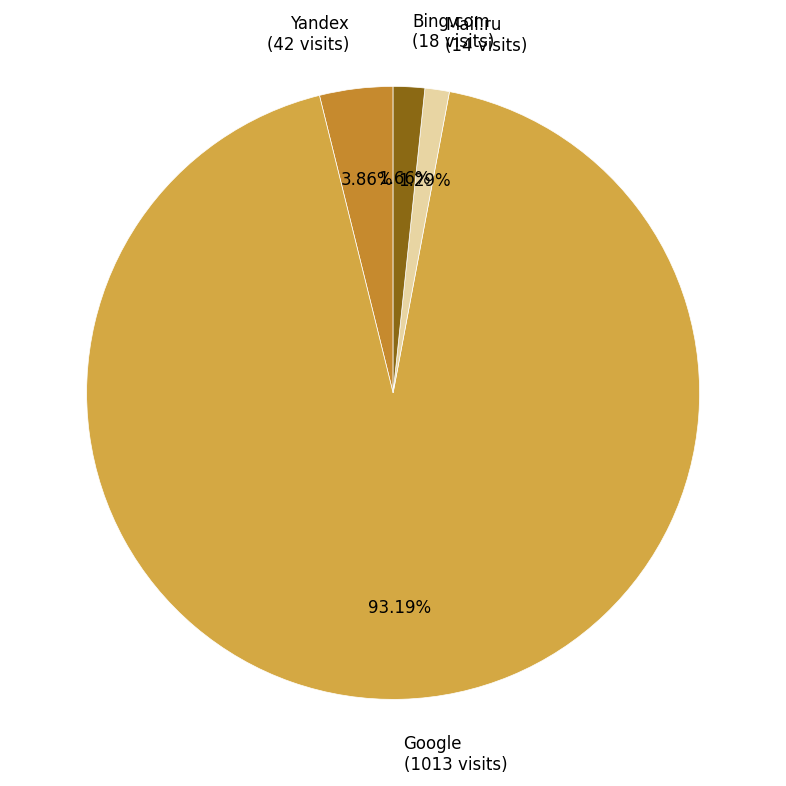

What is the ratio of the value at Mail.ru (14 visits) to the value at Bing.com (18 visits)?

0.8